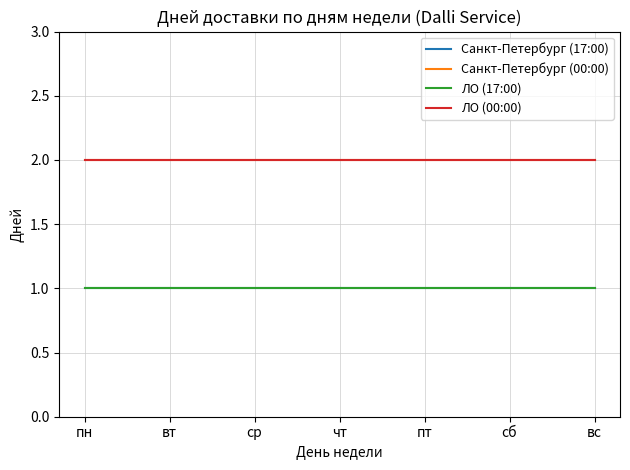

Does the chart display data point markers on the line(s)?

No